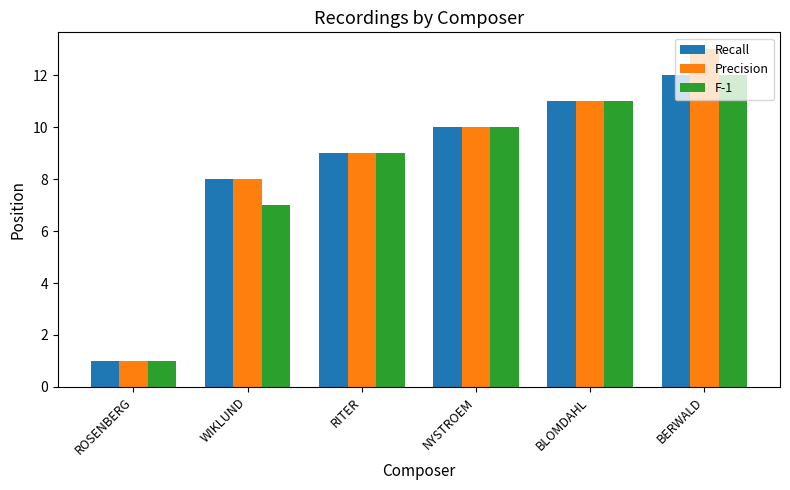

Is the value of Recall at ROSENBERG greater than the value of Precision at BERWALD?

No